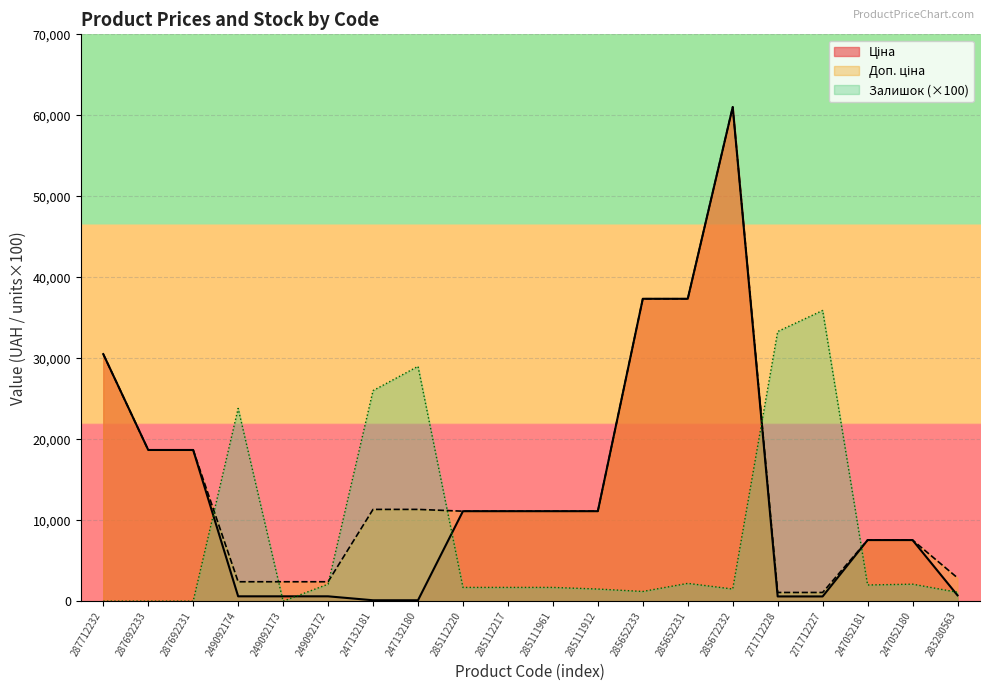

Which series has the widest spread of values?

Ціна